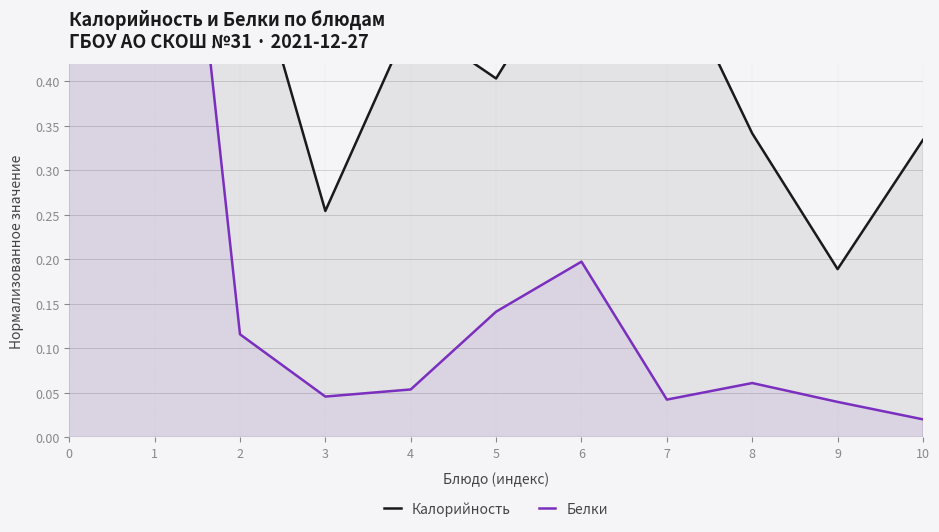

What is the value of the Белки point at the 1st from the left?

0.4